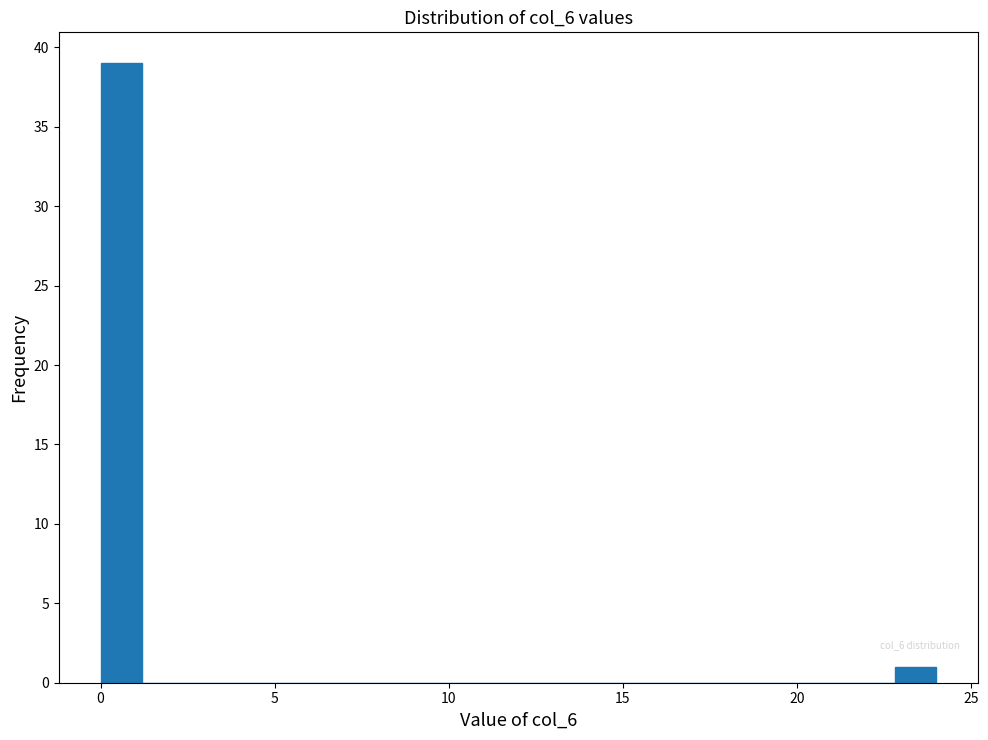

Read against the x-axis, roughly where is the centre of the tallest bar?

0.5